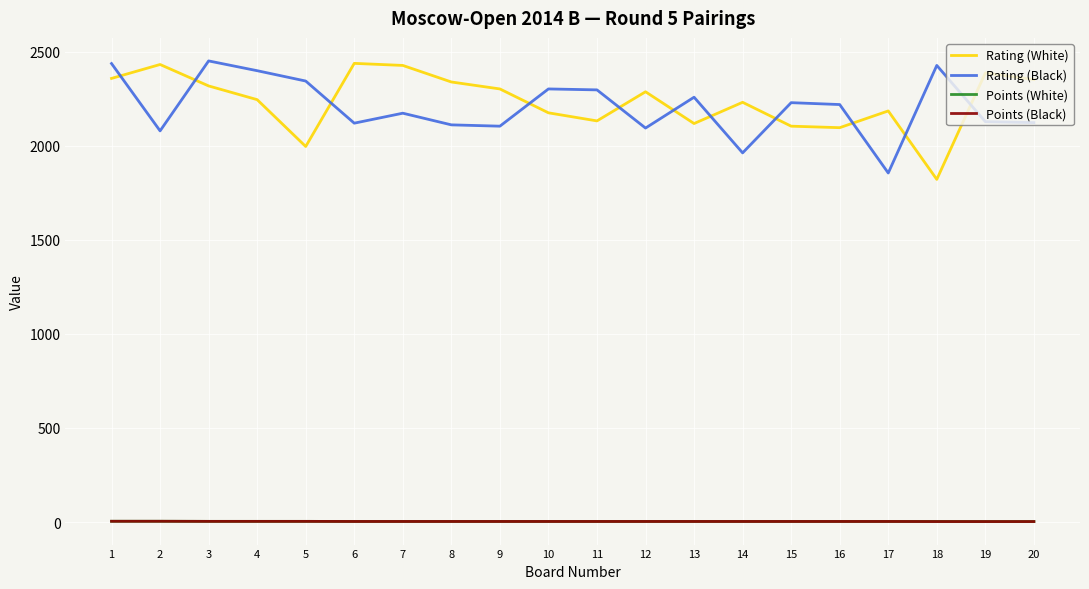

What is the sum of all Rating (White) values?

44763.0